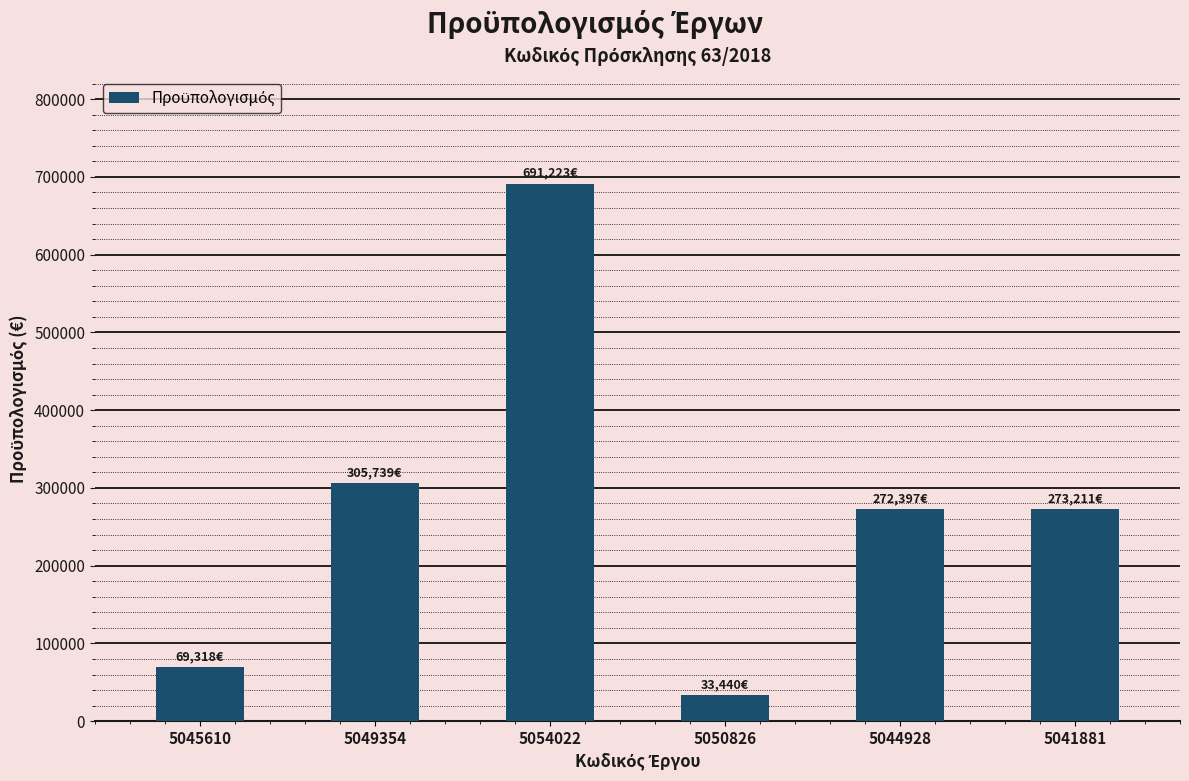

The value at 5049354 is 305738.6. True or false?

True